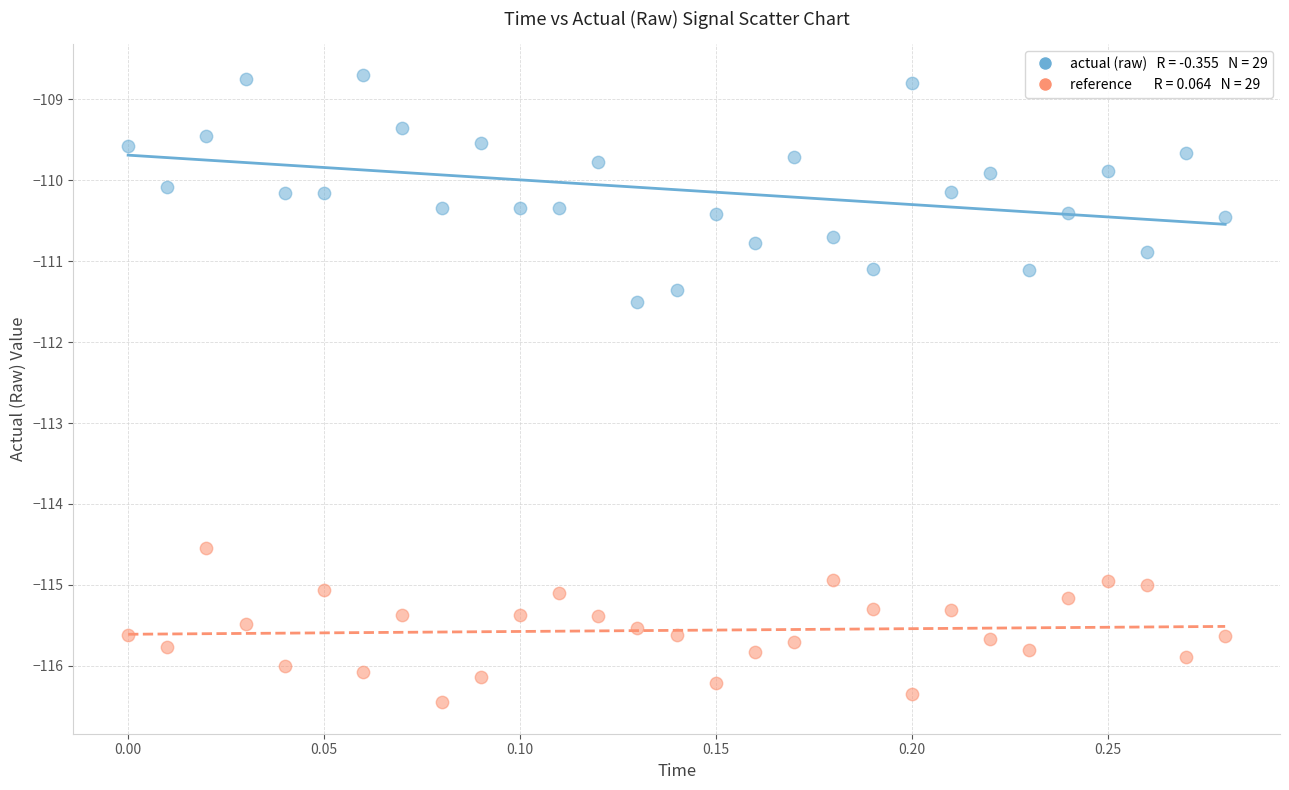

Across all series, what Y value is closest to -112?

-111.5